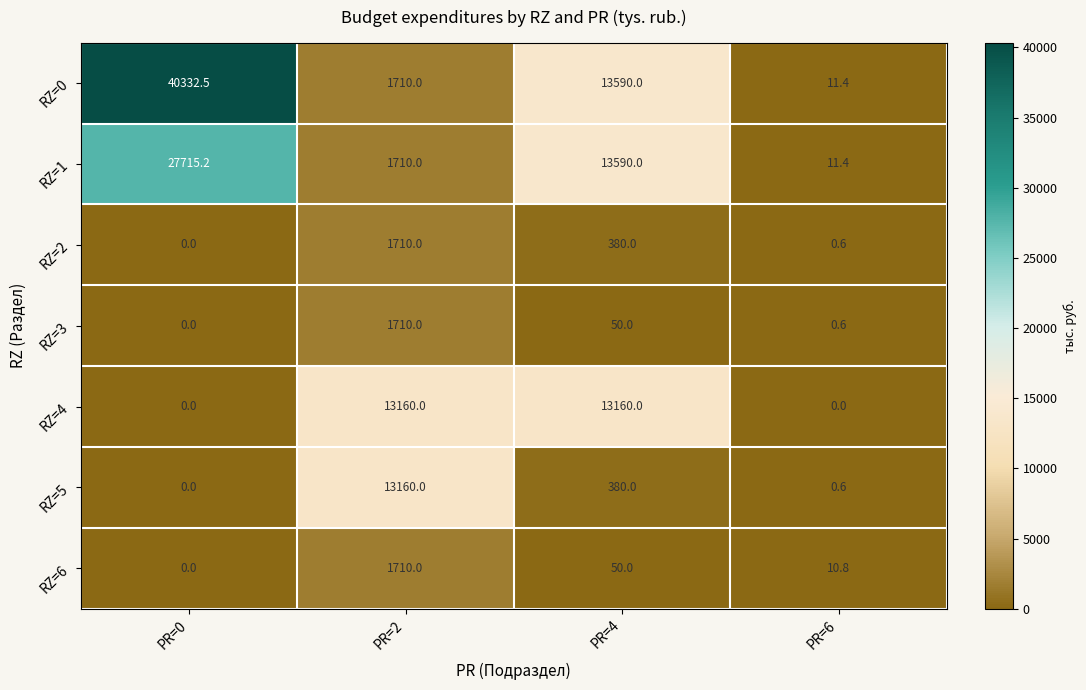

List the labels in order of RZ=6 value, largest first.

PR=2, PR=4, PR=6, PR=0